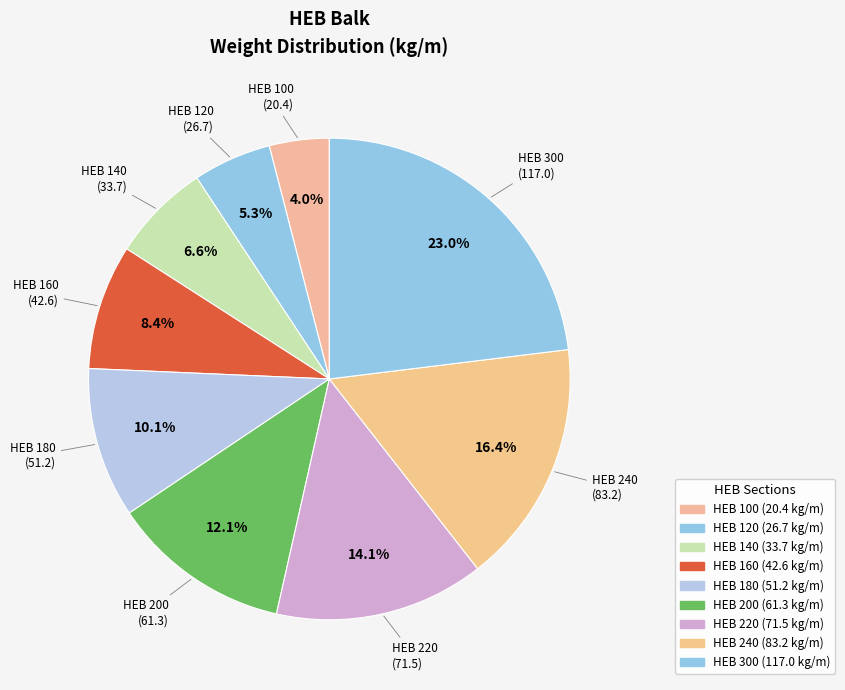

How many segments does this pie chart have?

9